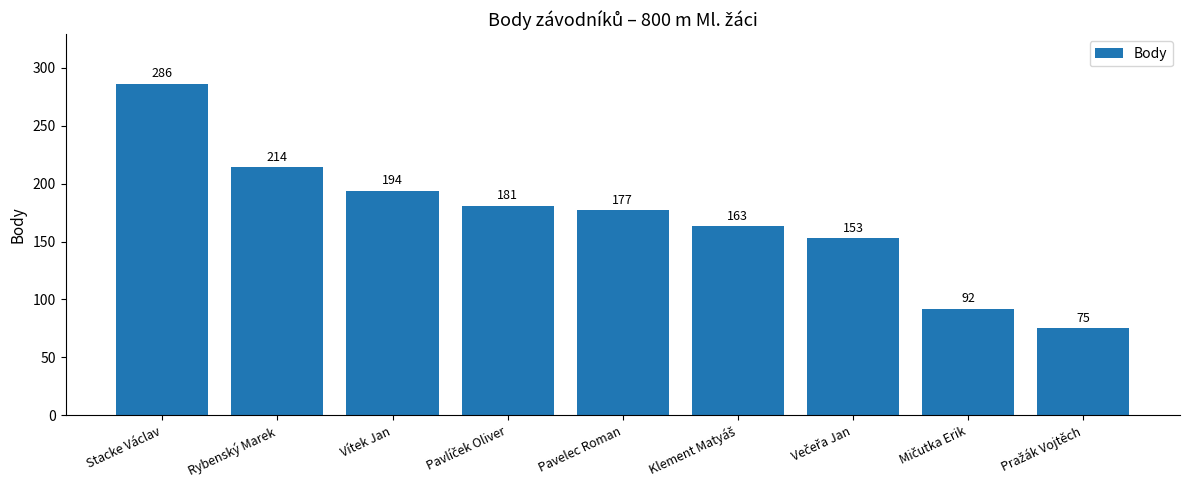

What is the approximate value at Vítek Jan?

194